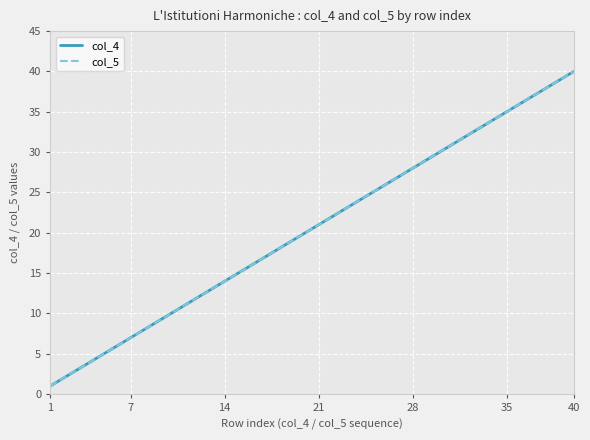

True or false: col_5 has more than 2 points higher than both neighbors.

False